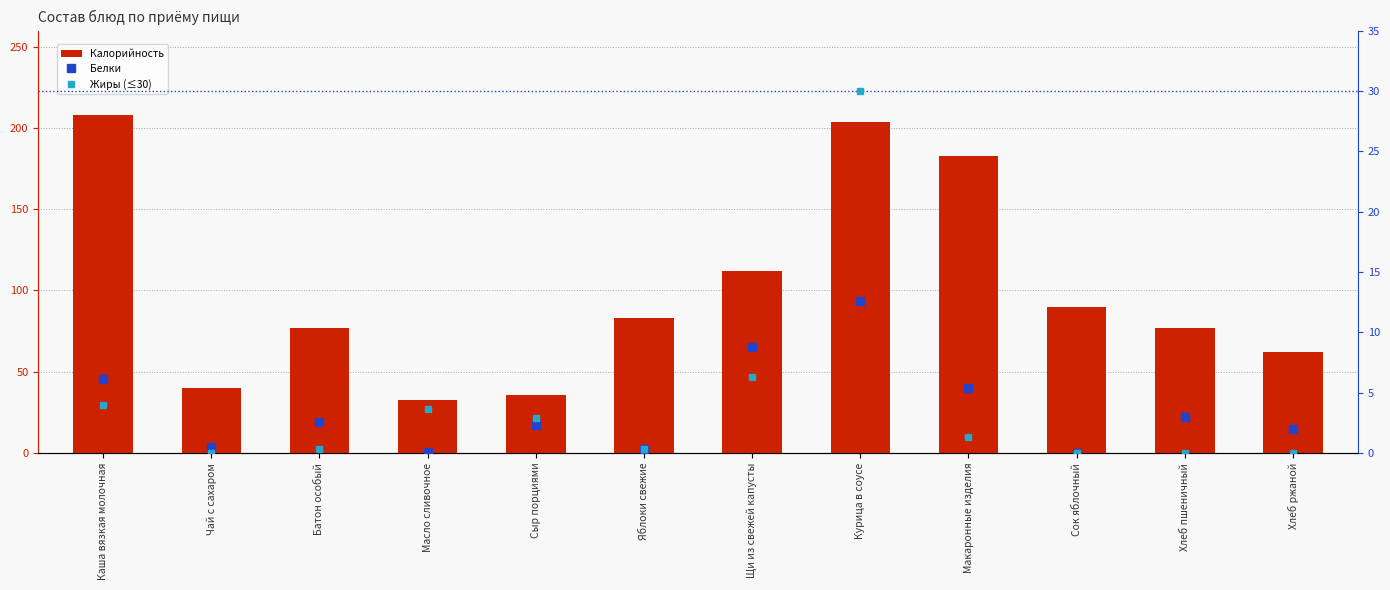

Where does the Белки series first go above 2?

Каша вязкая молочная